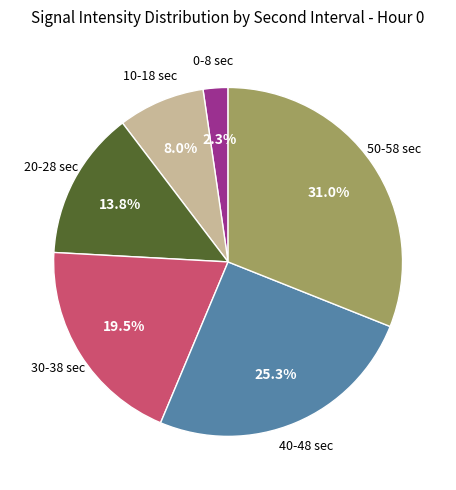

Does any single category account for the majority?

No